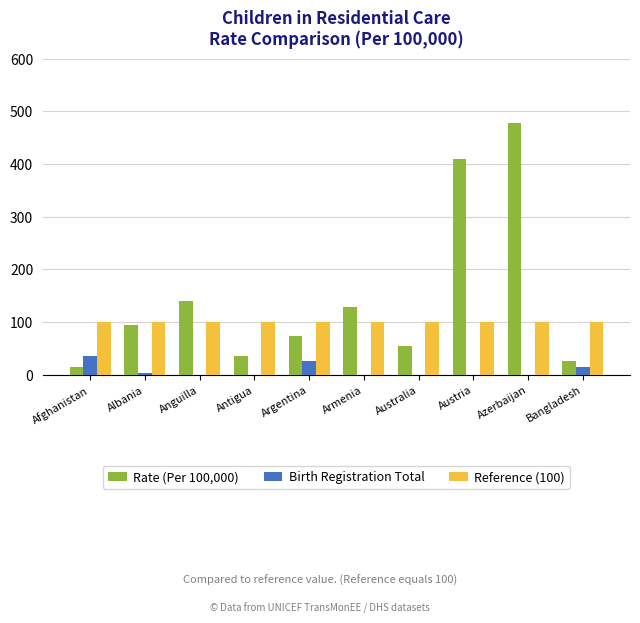

What is the maximum value shown in the chart?

478.3